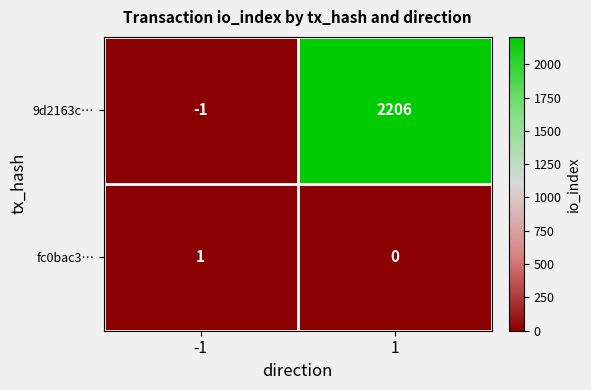

How many distinct data groups are displayed?

2